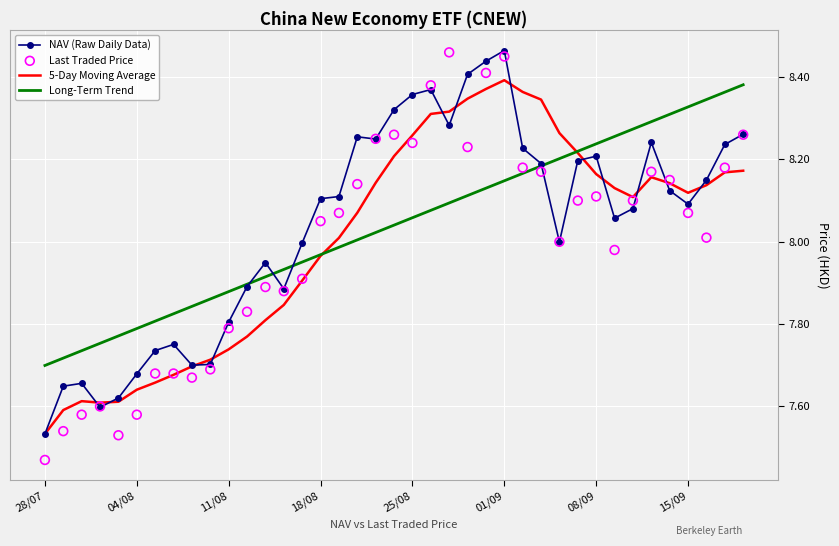

Which series has the largest total across all categories?

NAV (Raw Daily Data)